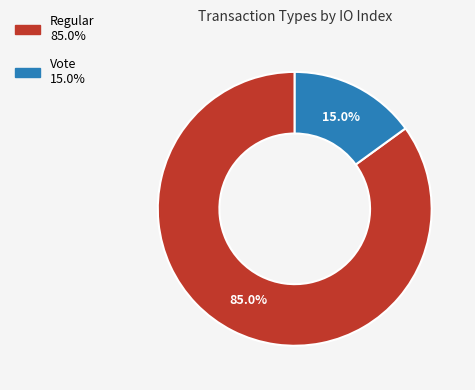

Count the number of slices in the pie.

2